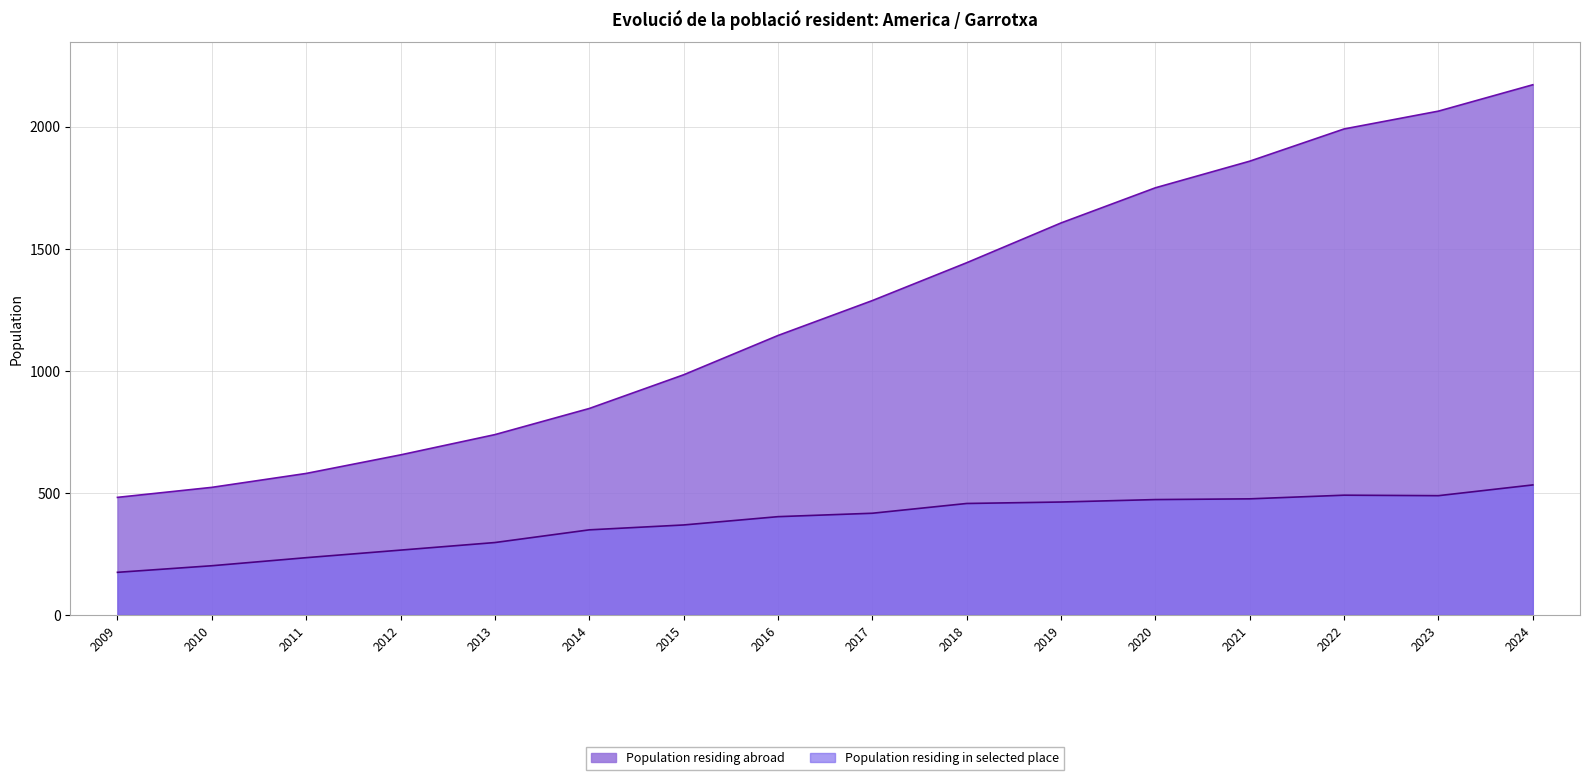

Which category has the lowest value in the Population residing in selected place (line) series?

2009